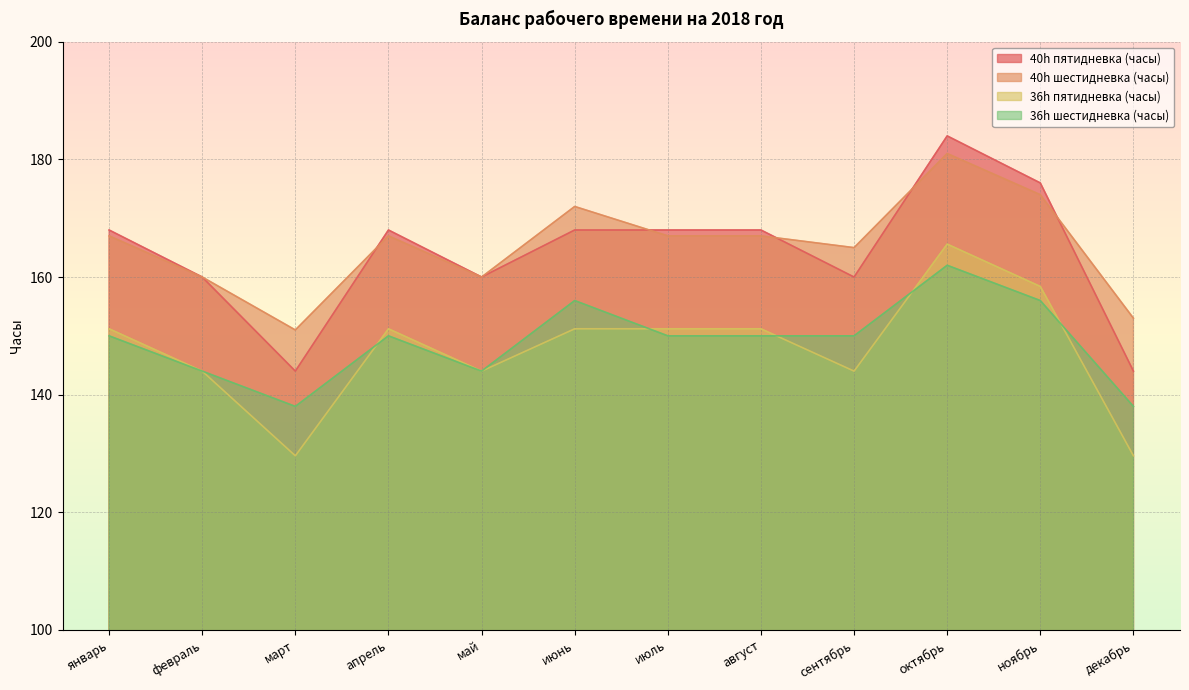

Which has a higher value, февраль or июль?

июль